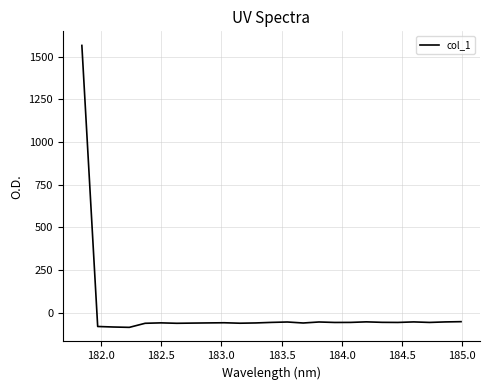

Does the chart have visible grid lines?

Yes